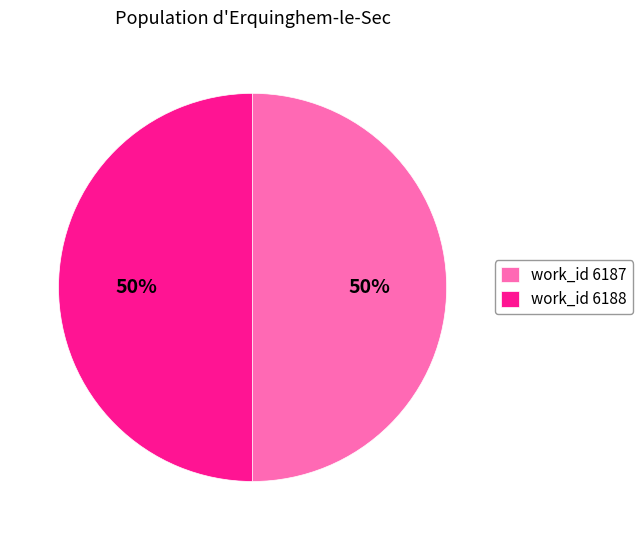

Approximately how many times larger is the value at work_id 6188 compared to work_id 6187?

1.0